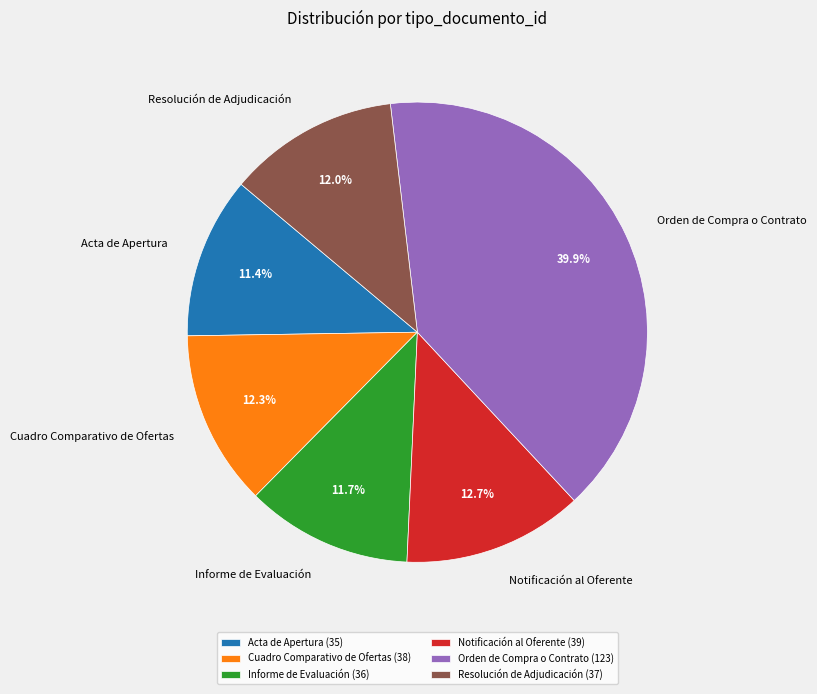

Is the sum of Acta de Apertura and Orden de Compra o Contrato greater than half?

Yes